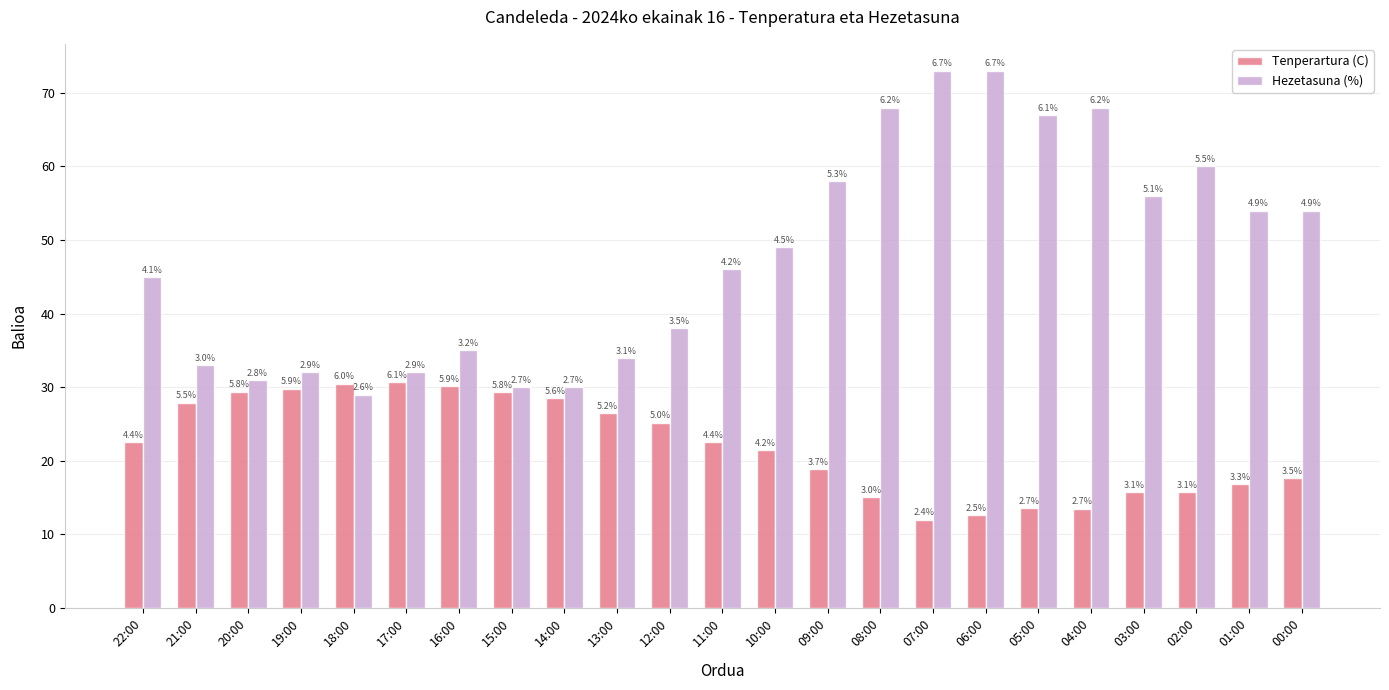

What is the maximum value for Tenperartura (C)?

30.7